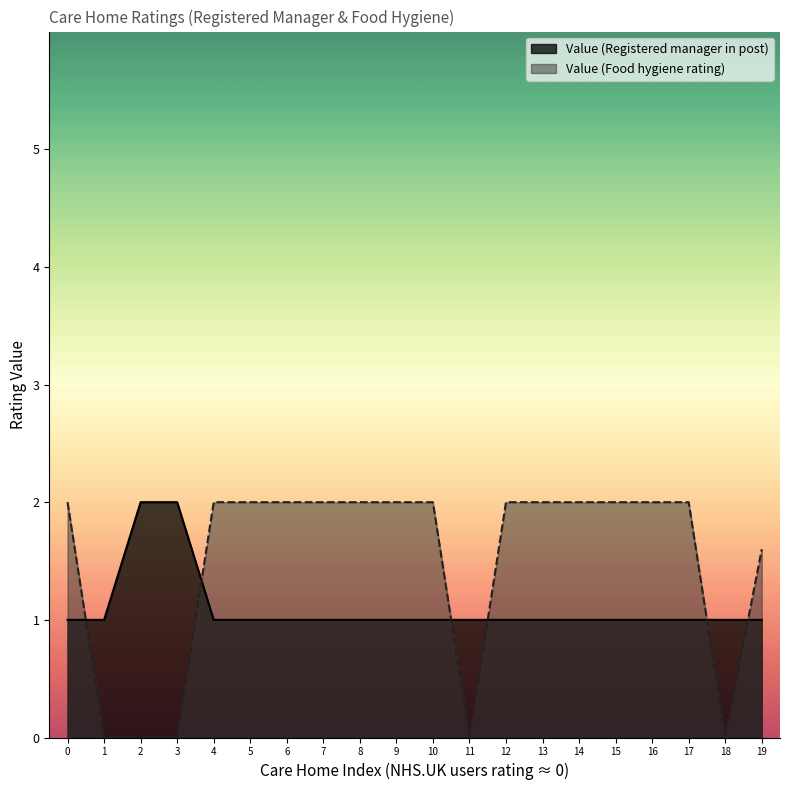

Reading left to right, what are all the values shown in this chart?

Value (Registered manager in post): 1.0	1.0	2.0	2.0	1.0	1.0	1.0	1.0	1.0	1.0	1.0	1.0	1.0	1.0	1.0	1.0	1.0	1.0	1.0	1.0
Value (Food hygiene rating): 2.0	0.0	0.0	0.0	2.0	2.0	2.0	2.0	2.0	2.0	2.0	0.0	2.0	2.0	2.0	2.0	2.0	2.0	0.0	1.6